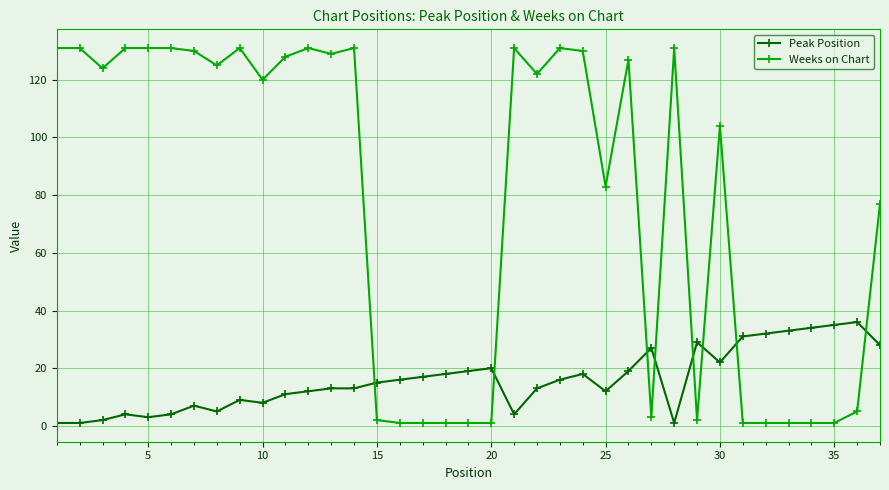

Is this an area chart (filled region under the line)?

No